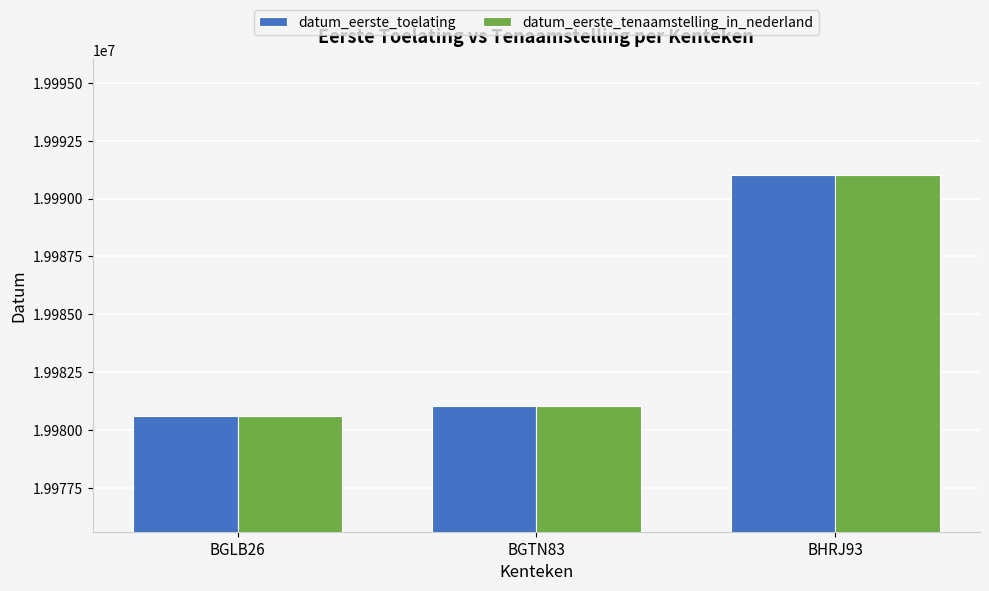

Where is datum_eerste_tenaamstelling_in_nederland nearest to the value 19985808?

BGTN83